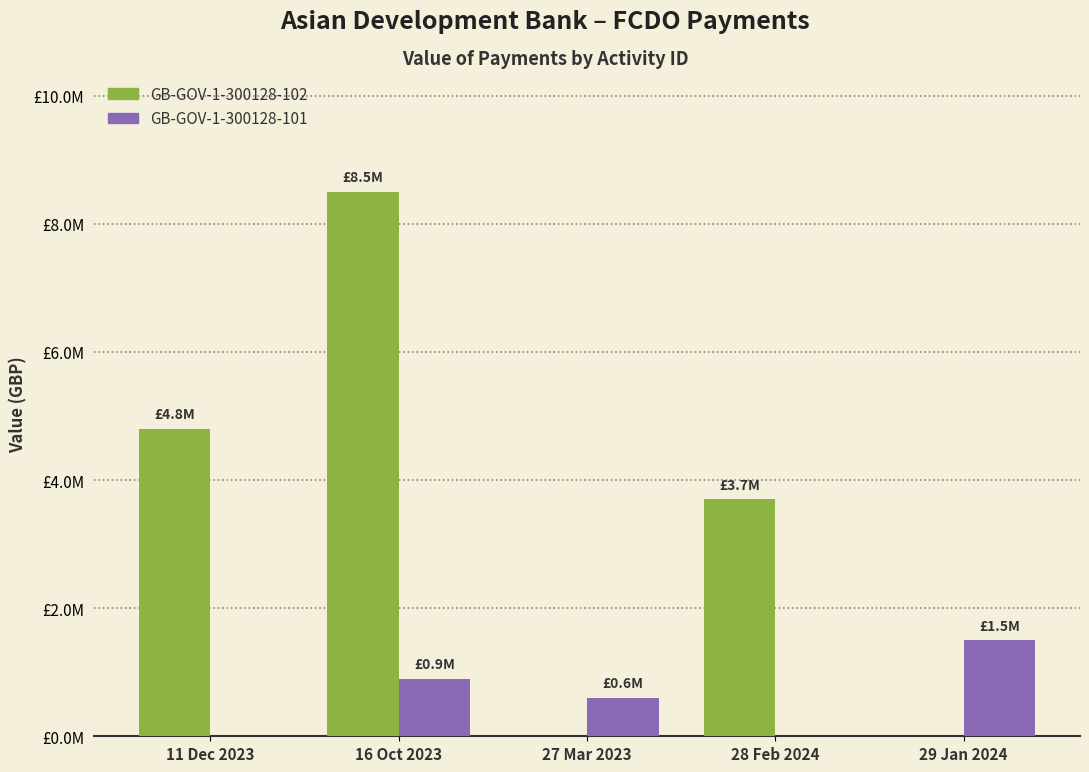

What are all the series names shown in the legend?

GB-GOV-1-300128-102, GB-GOV-1-300128-101